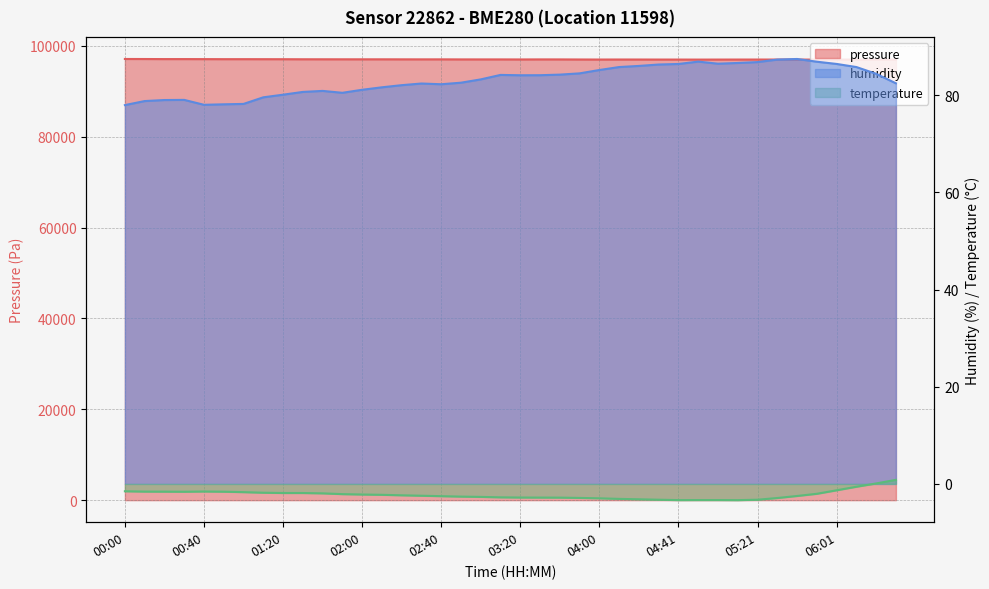

Is the value of temperature at 00:30 greater than the value of pressure at 01:30?

No